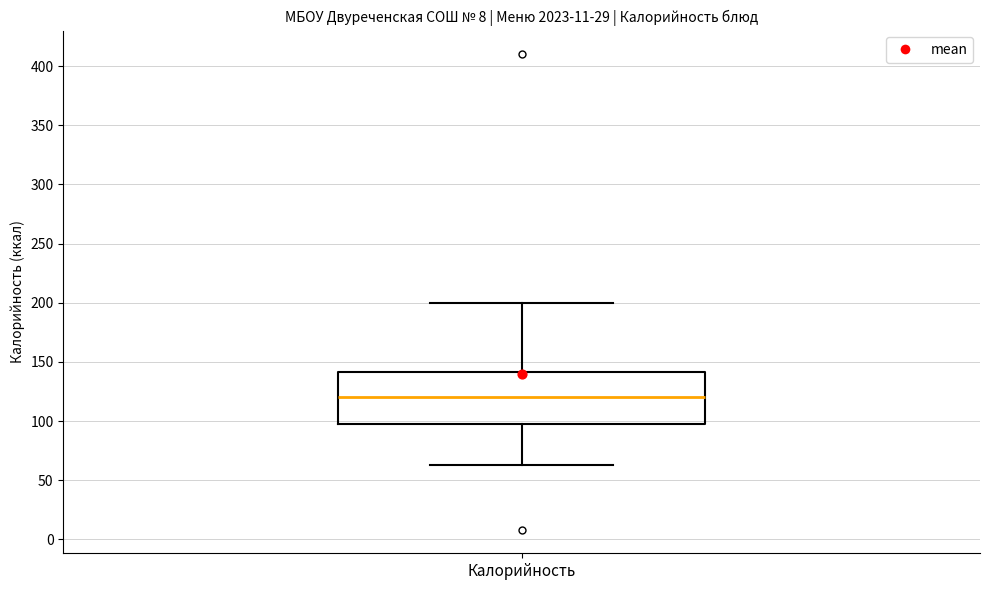

Where is the upper edge of the box for Калорийность on the y-axis? The values are not printed on the chart, so give them approximately, as read against the axis.

140